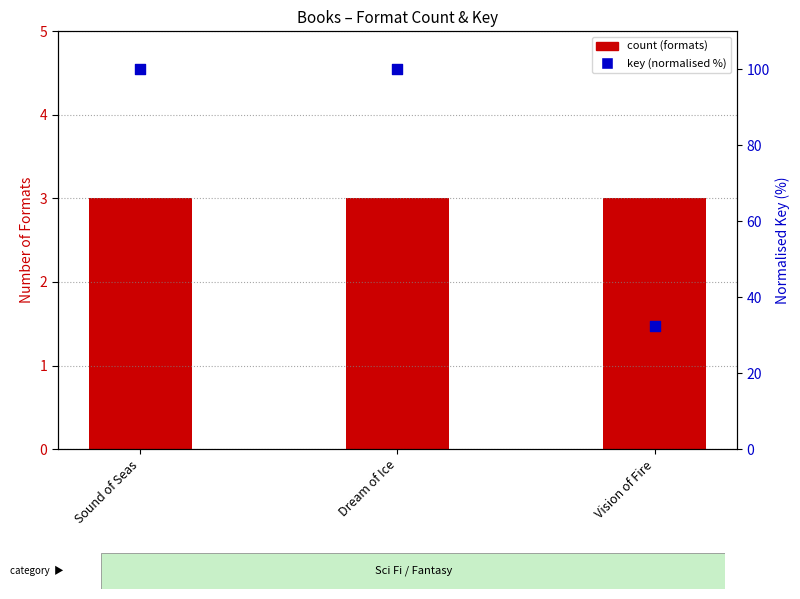

At which category is the sum across all series the highest?

Sound of Seas